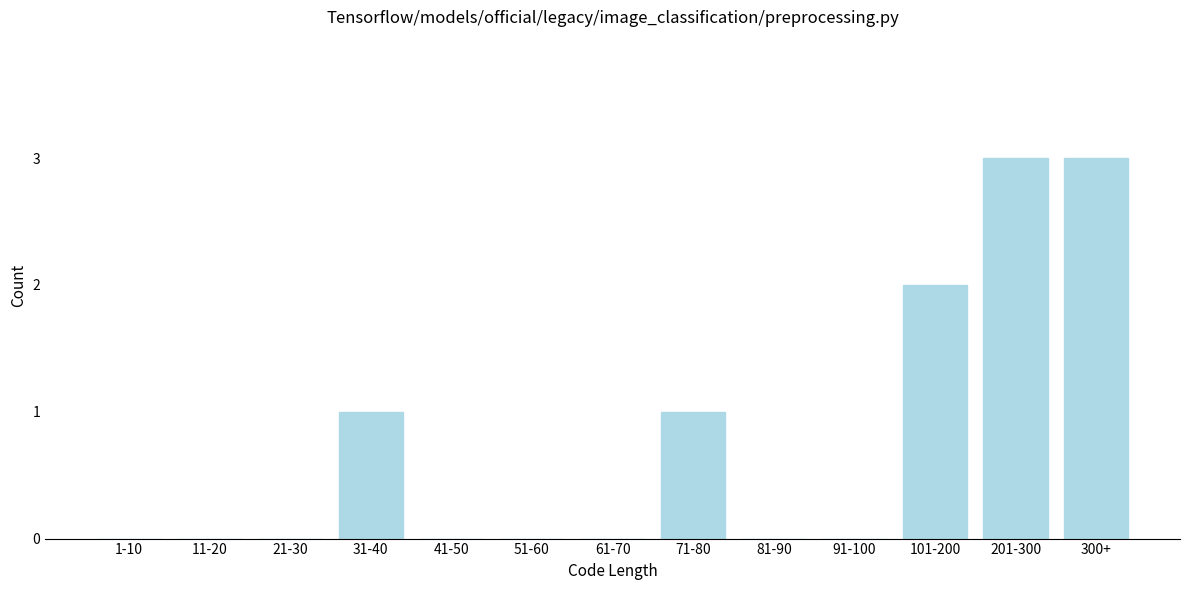

Reading left to right, list all the values displayed in this chart.

1-10=0	11-20=0	21-30=0	31-40=1	41-50=0	51-60=0	61-70=0	71-80=1	81-90=0	91-100=0	101-200=2	201-300=3	300+=3